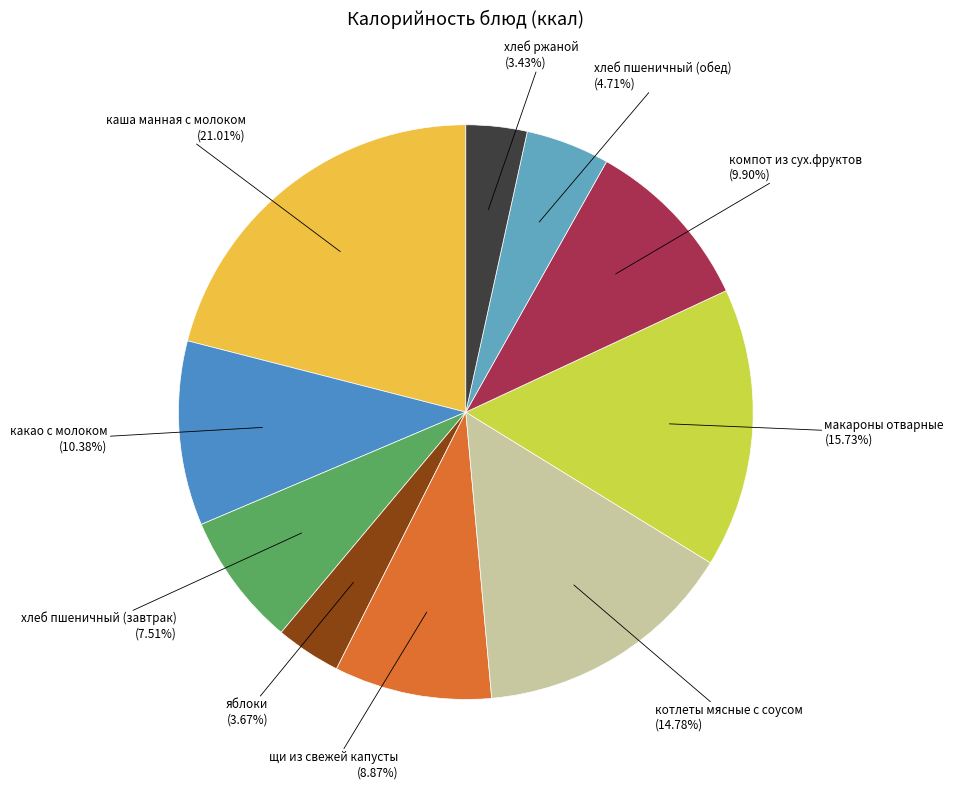

Rank the categories by value from highest to lowest.

каша манная с молоком, макароны отварные, котлеты мясные с соусом, какао с молоком, компот из сух.фруктов, щи из свежей капусты, хлеб пшеничный (завтрак), хлеб пшеничный (обед), яблоки, хлеб ржаной